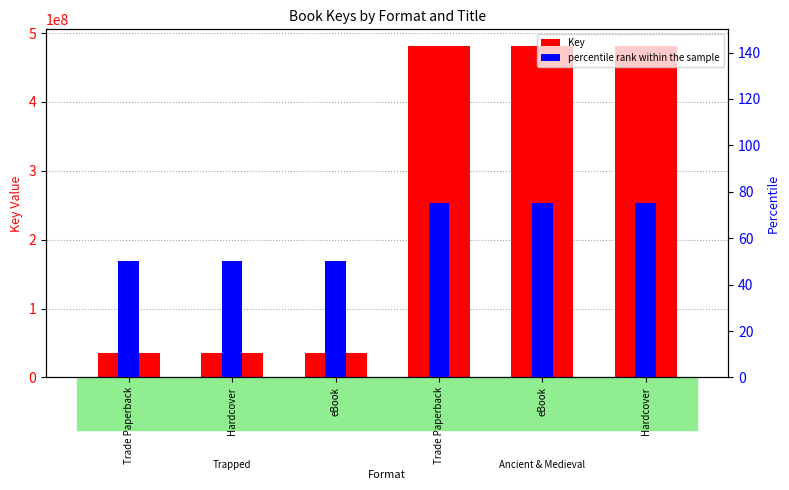

Reading left to right, what are all the values shown in this chart?

Key: 34964178	34964178	34964178	481312349	481312349	481312349
percentile rank within the sample: 50	50	50	75	75	75